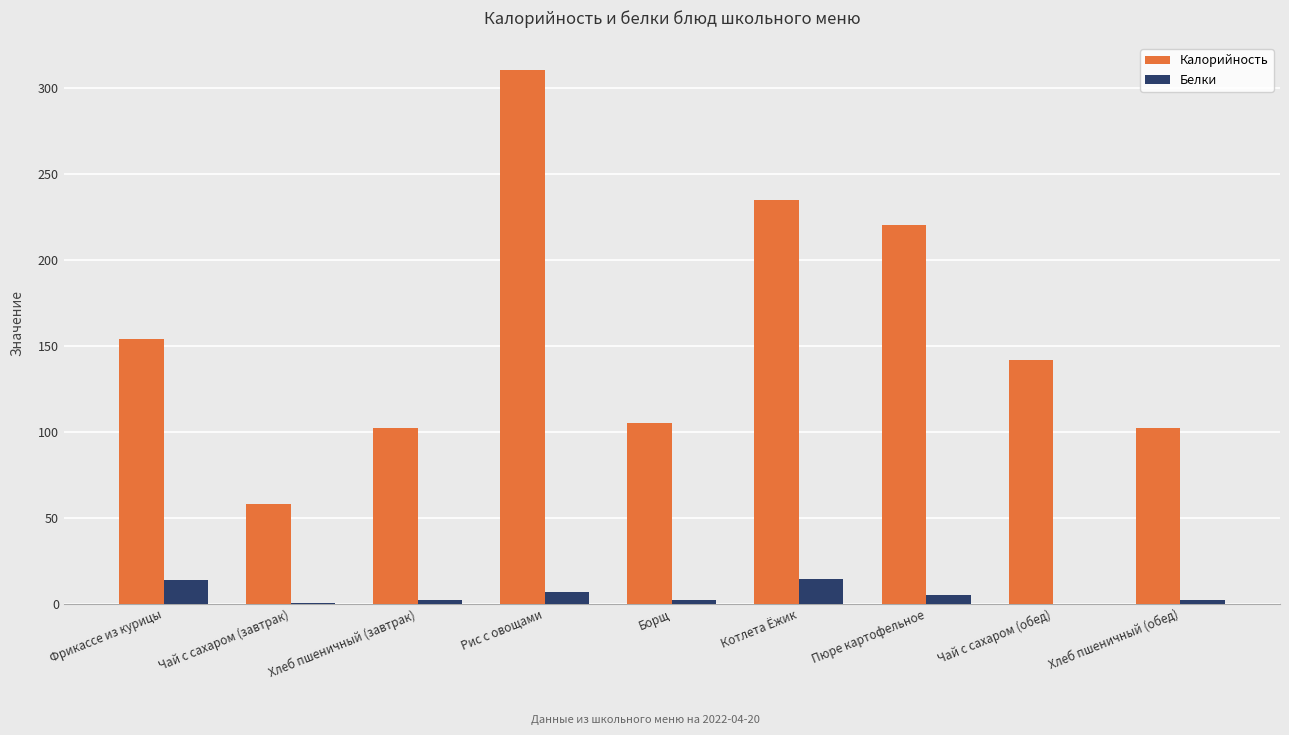

How many categories are shown in the chart?

9